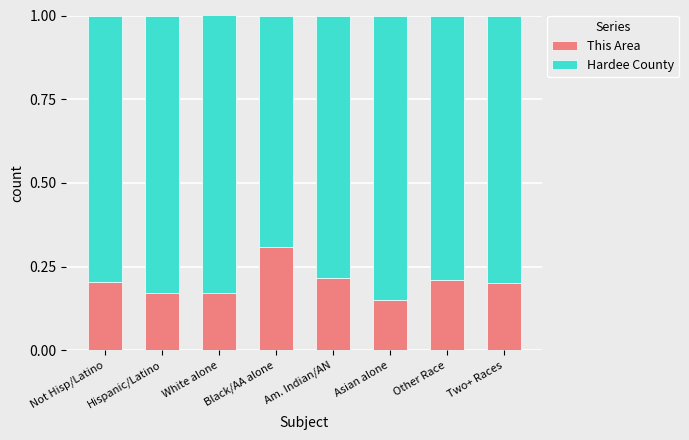

Count the This Area values in the range 0 to 1.

8